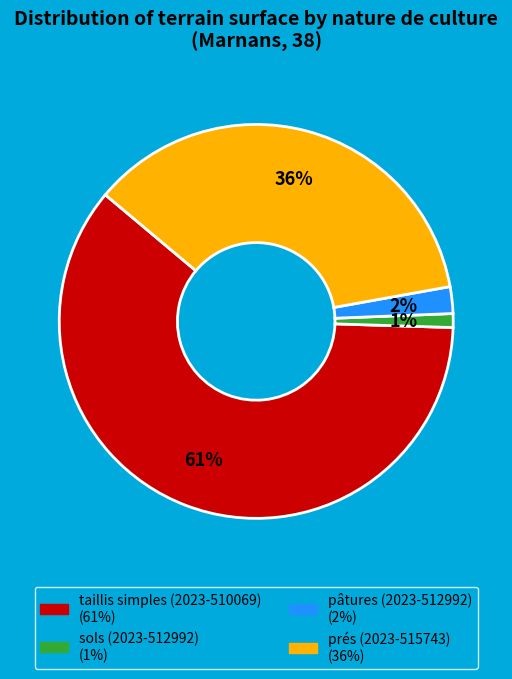

To the nearest percent, what is the combined percentage of prés (2023-515743) and sols (2023-512992)?

37%